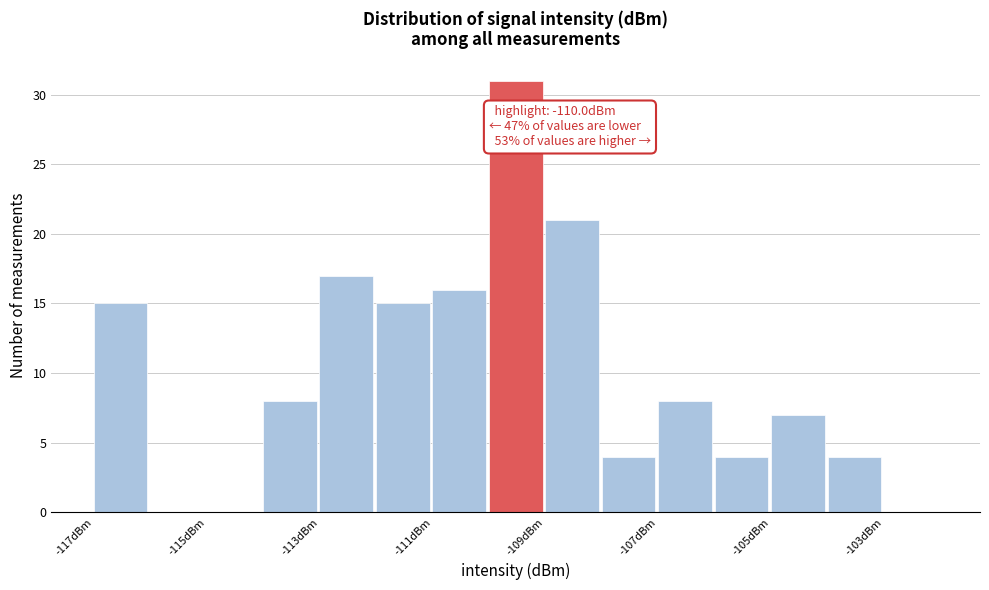

Which range on the x-axis has the tallest bar?

-110 to -109